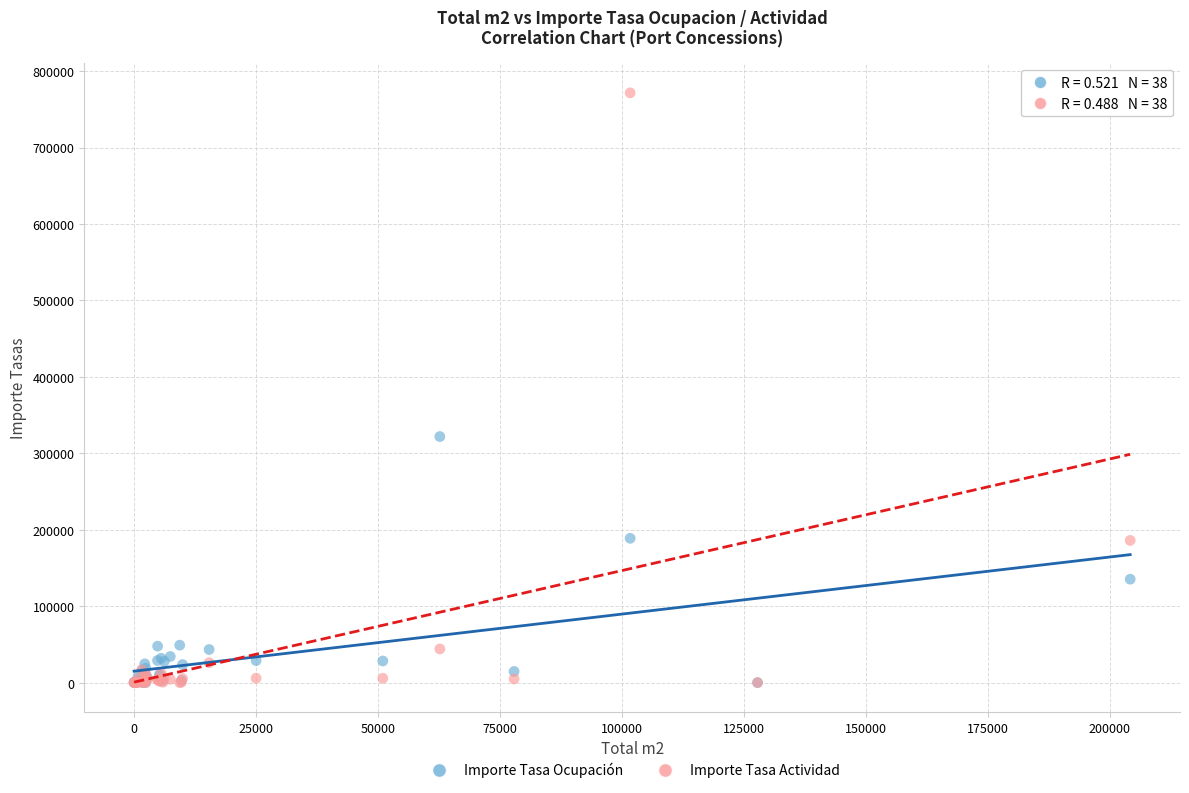

In the Importe Tasa Actividad series, what Y value is closest to 385786?

186026.4